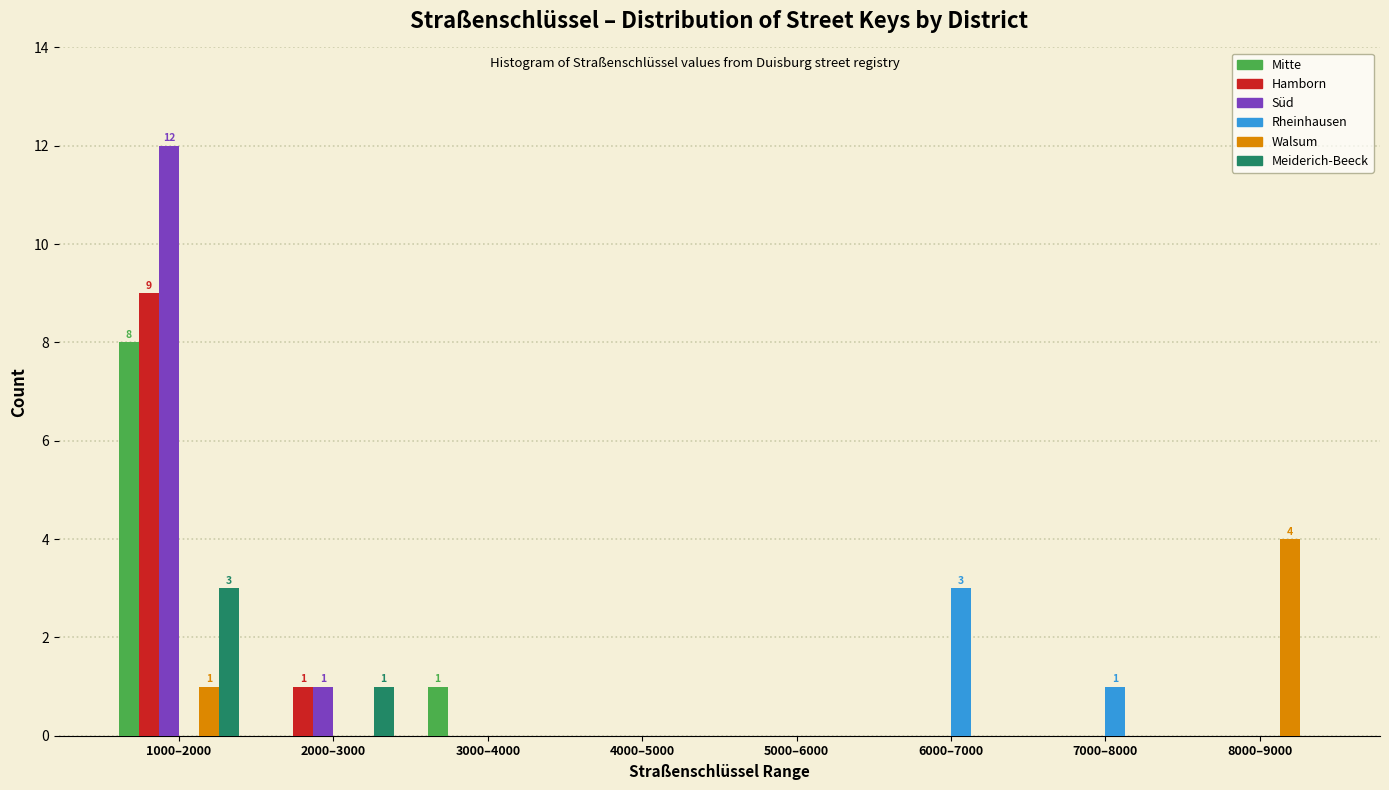

Which category has the highest value in the Hamborn series?

1000–2000